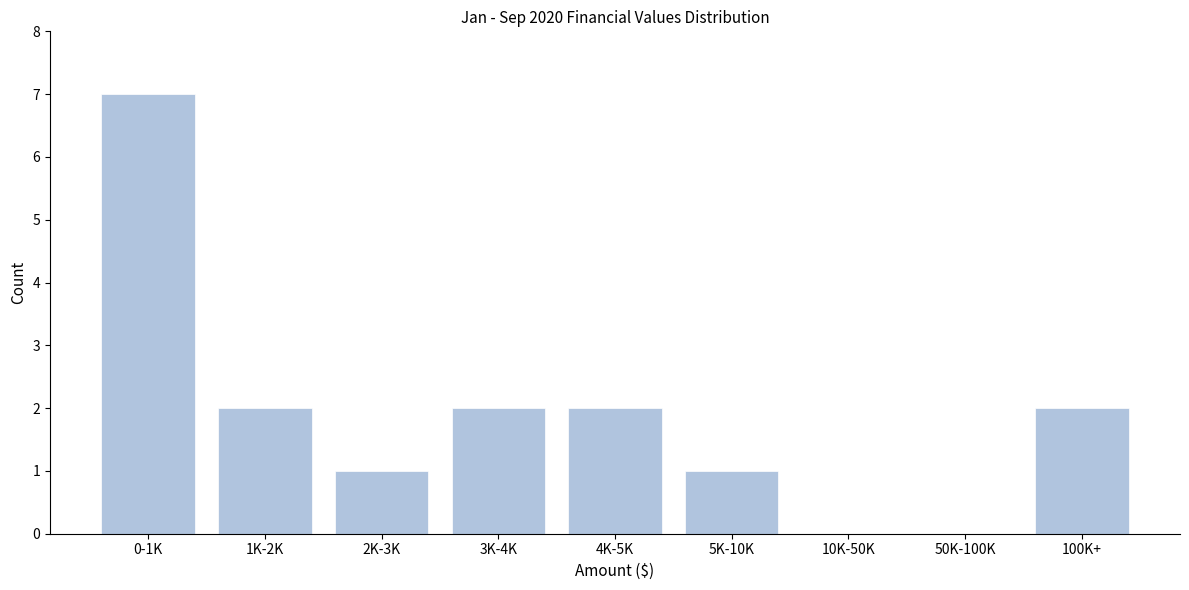

Reading right to left, what are all the values shown in this chart?

100K+=2	50K-100K=0	10K-50K=0	5K-10K=1	4K-5K=2	3K-4K=2	2K-3K=1	1K-2K=2	0-1K=7